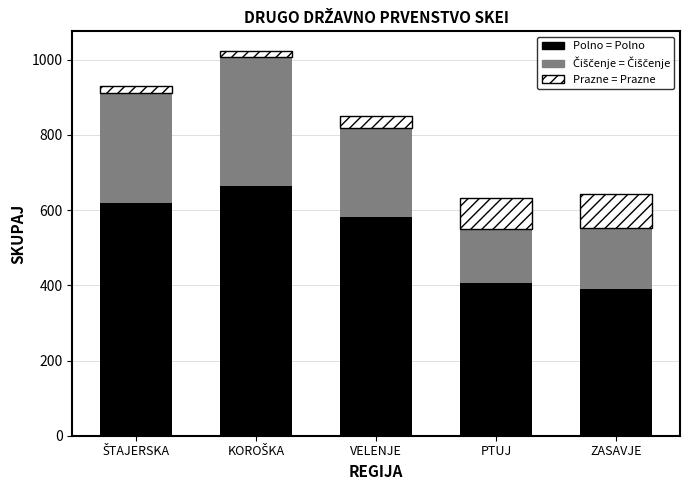

What is the total value across all series at ZASAVJE?

642